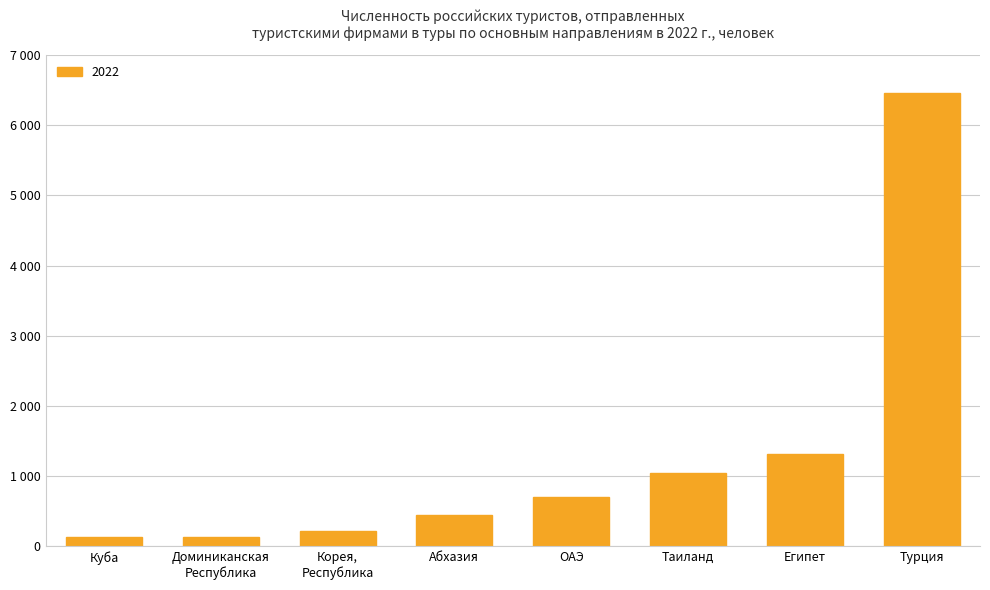

Which has a higher value, Доминиканская
Республика or Таиланд?

Таиланд